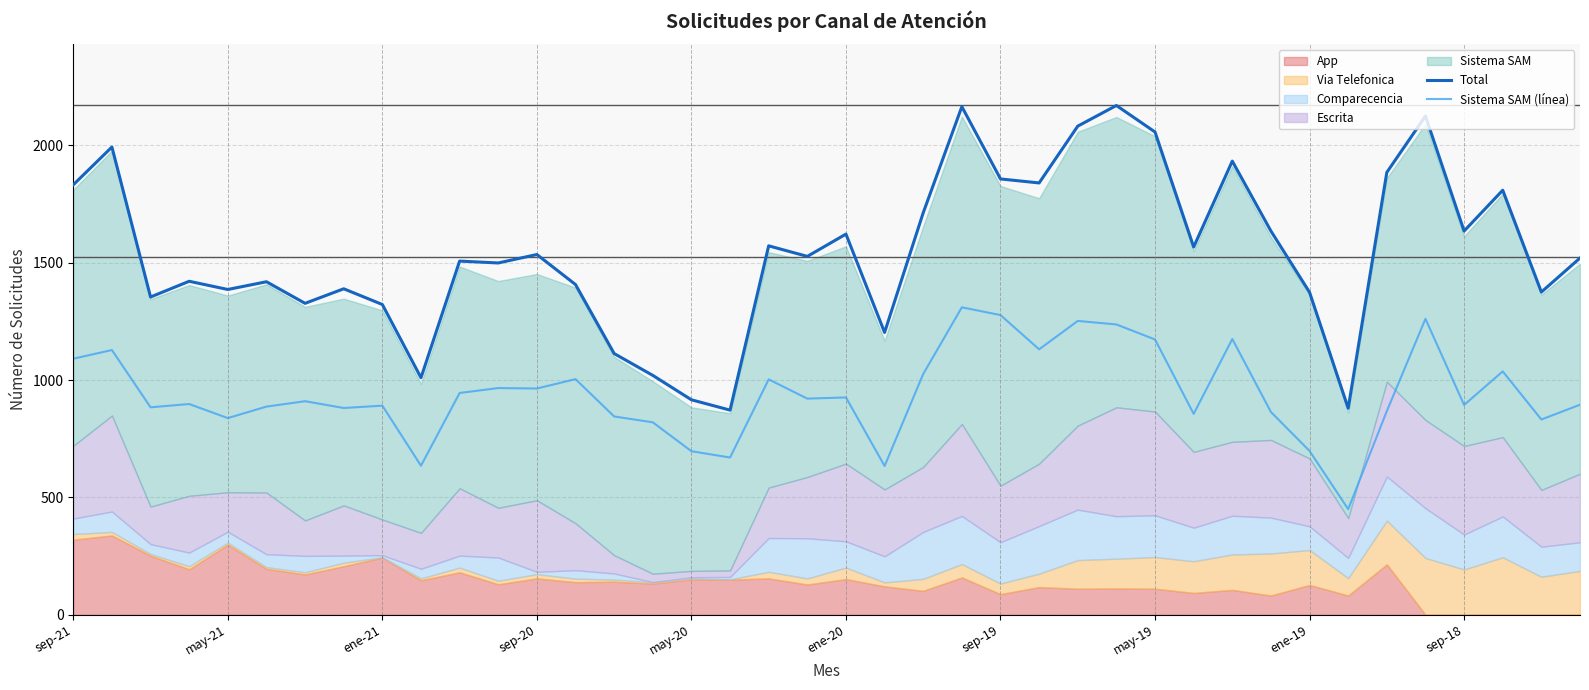

At which label does Total first exceed 1527?

sep-21